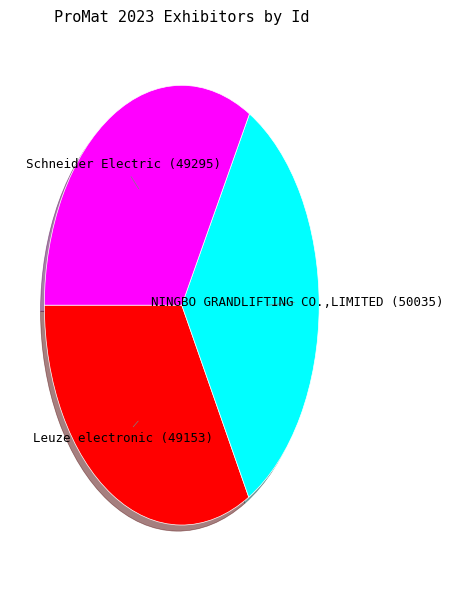

True or false: NINGBO GRANDLIFTING CO.,LIMITED accounts for 44% of the total.

False